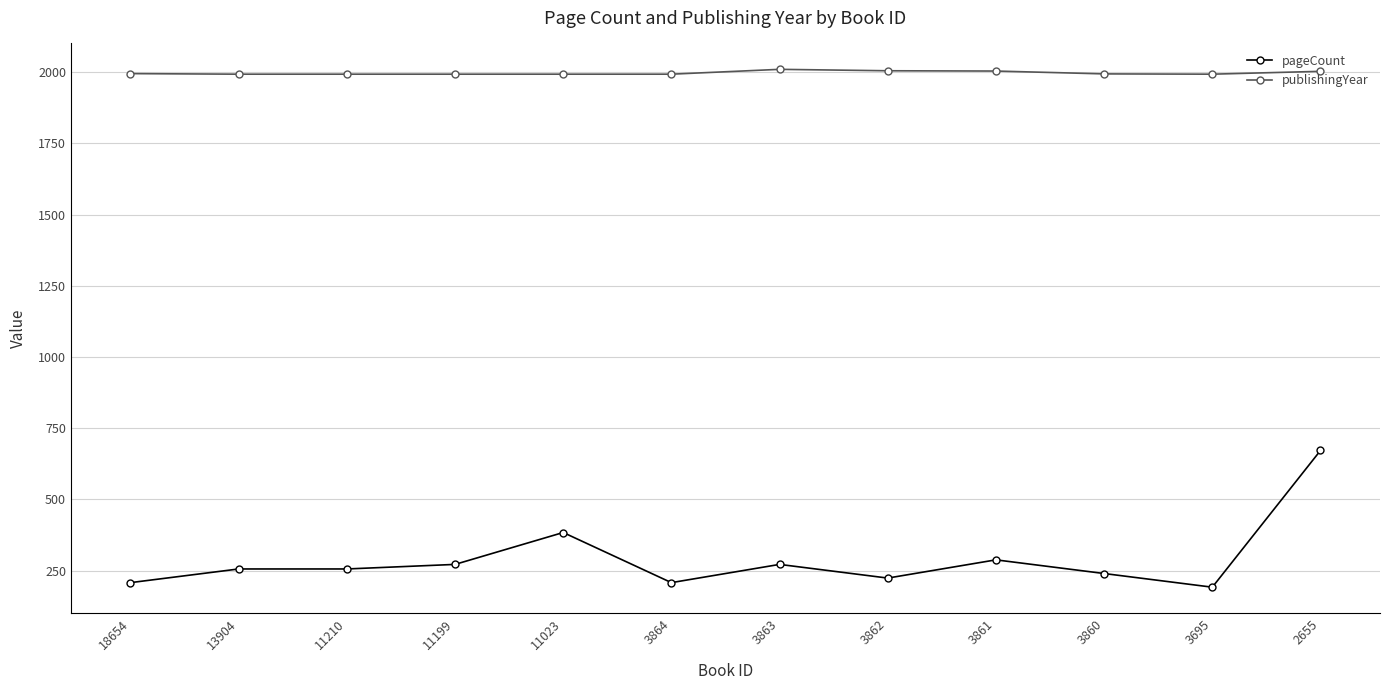

Read the pageCount value at 11210, to the nearest 50.

250